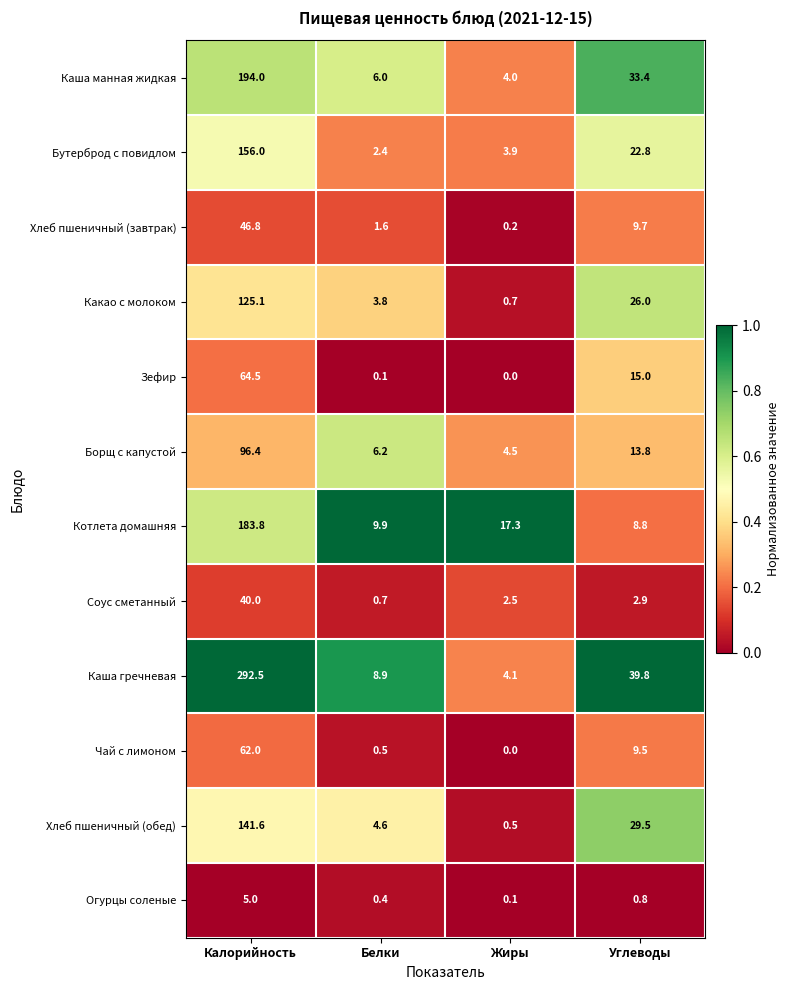

The Чай с лимоном series shows 103.2 at Калорийность. True or false?

False